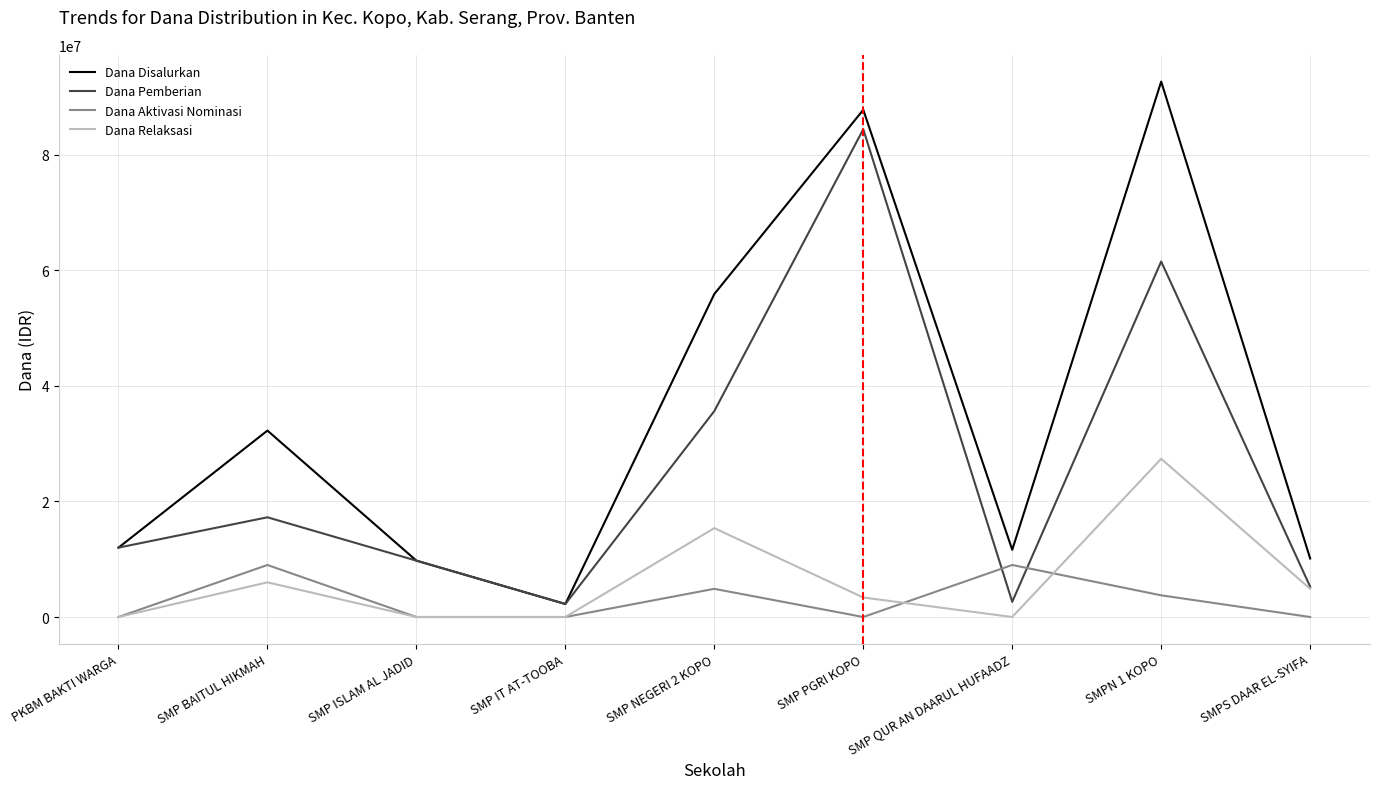

True or false: Dana Disalurkan has more than 0 interior local peaks.

True